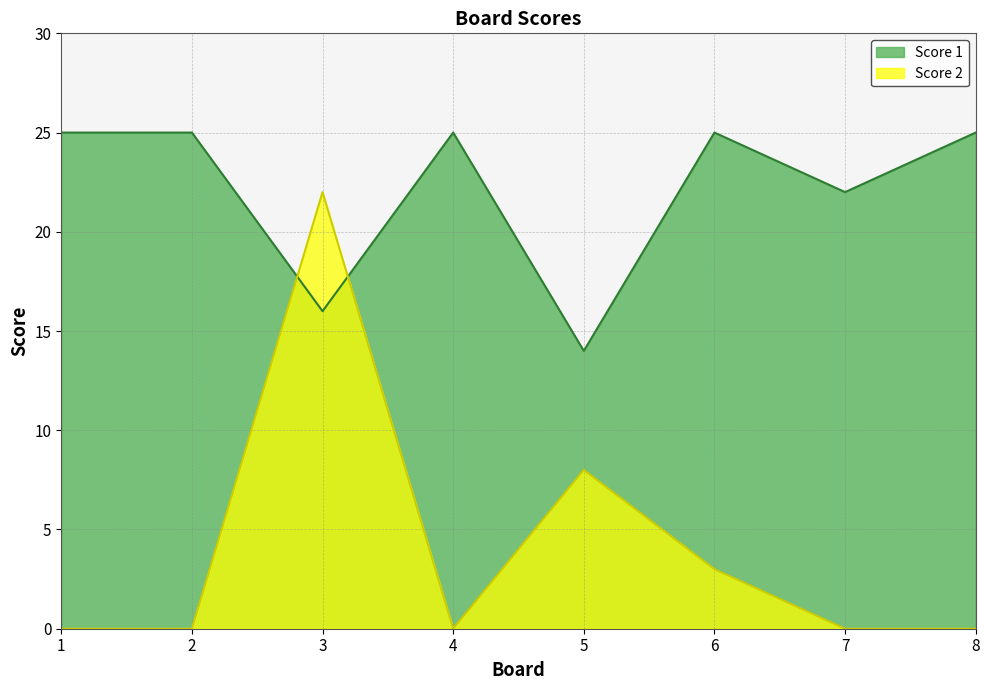

Where do Score 2 and Score 1 first cross each other?

2 and 3